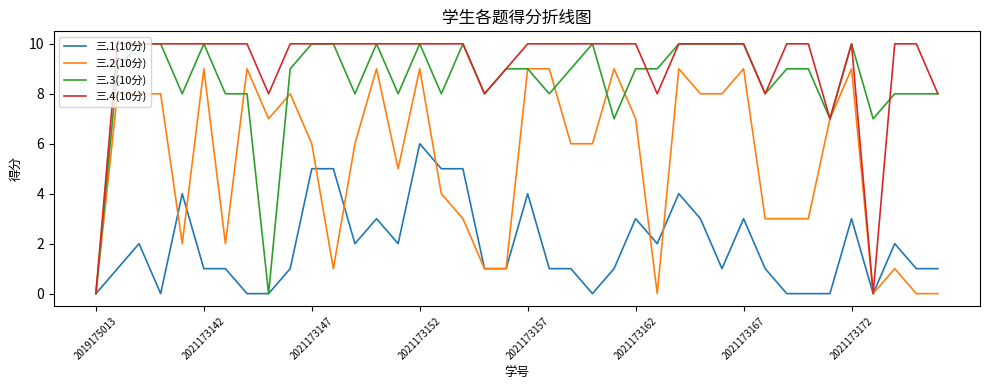

Which series has the largest total across all categories?

三.4(10分)